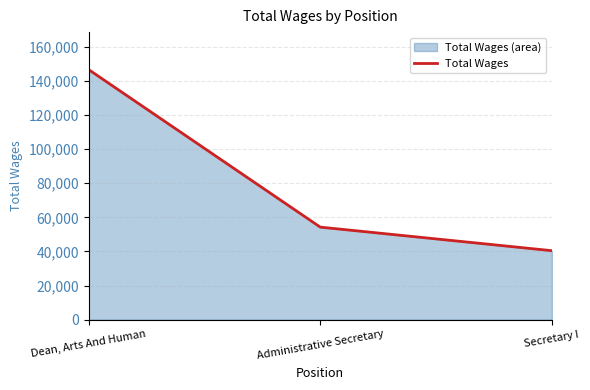

Reading right to left, what are all the values shown in this chart?

Secretary I=40441	Administrative Secretary=54265	Dean, Arts And Human=146720